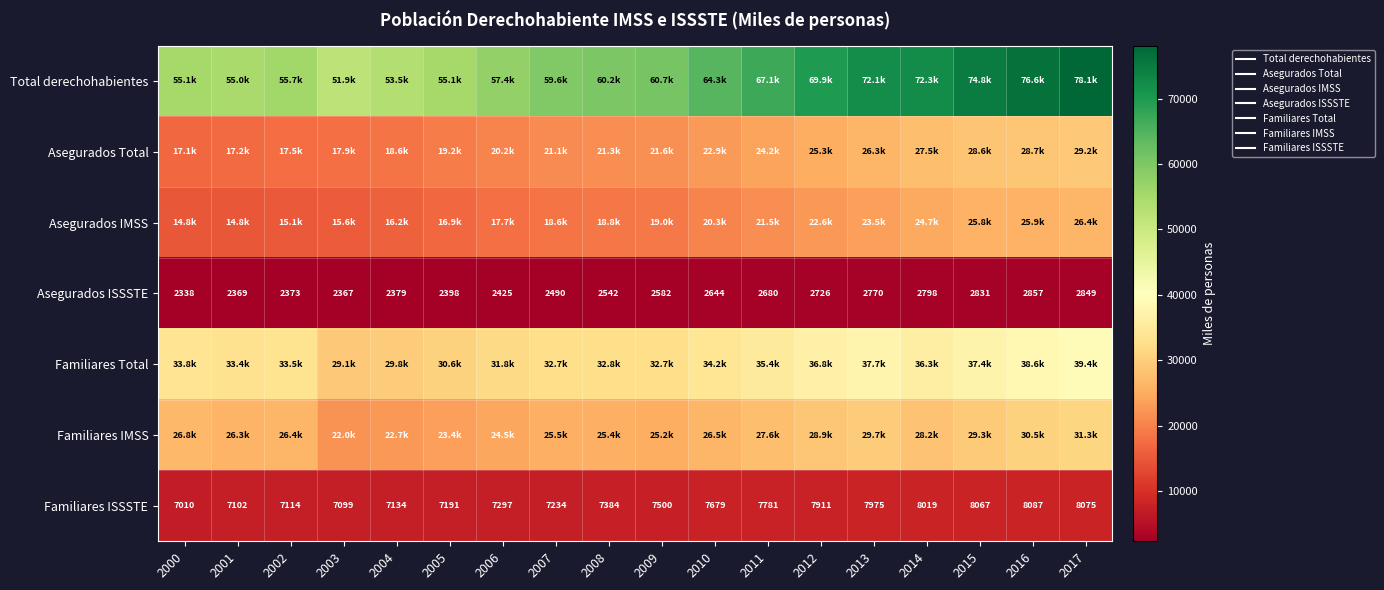

Which series has the largest range (max minus min)?

Total derechohabientes